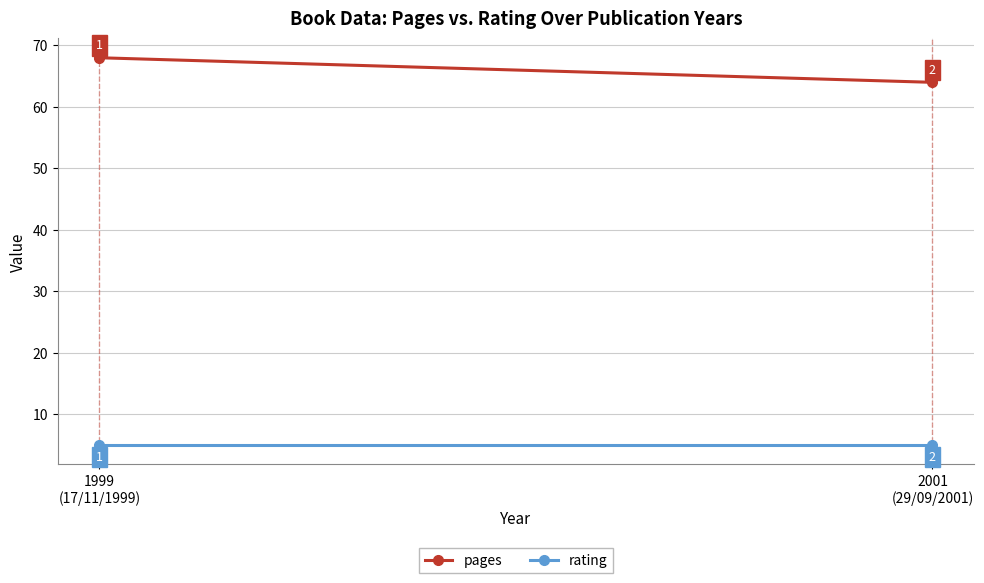

What is the sum of the rating values at 1999
(17/11/1999) and 2001
(29/09/2001)?

10